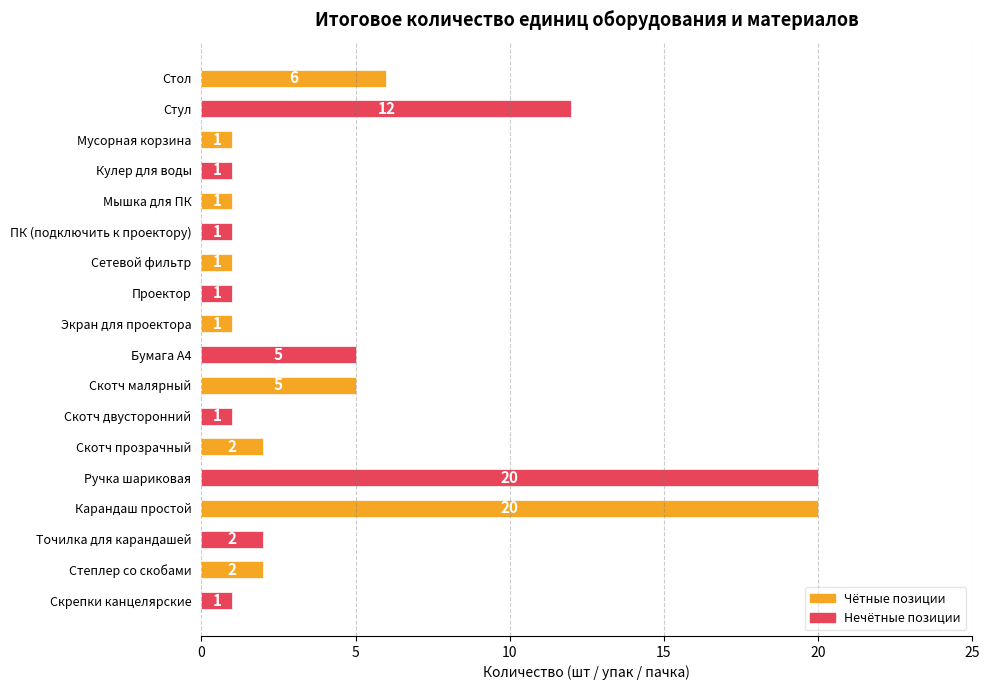

The value at Мусорная корзина is 1. True or false?

True